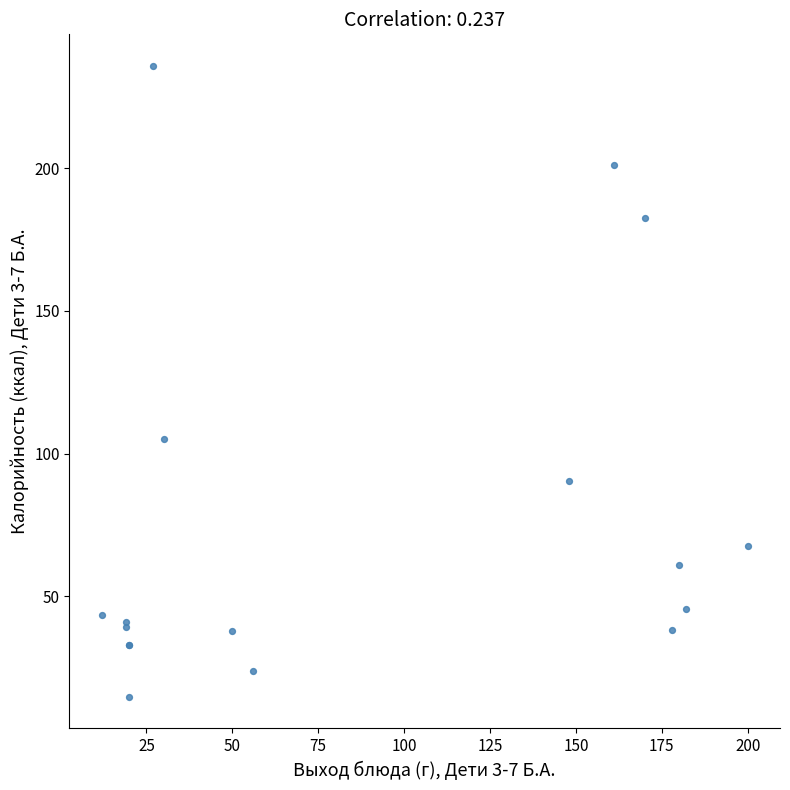

What Y value in the scatter plot is closest to 125?

105.0